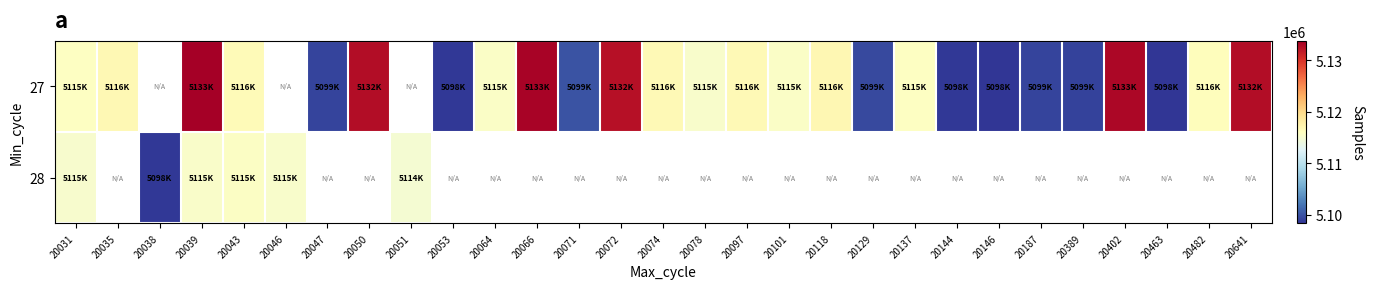

What is the difference between the maximum and minimum values in the 27 series?

35490.0